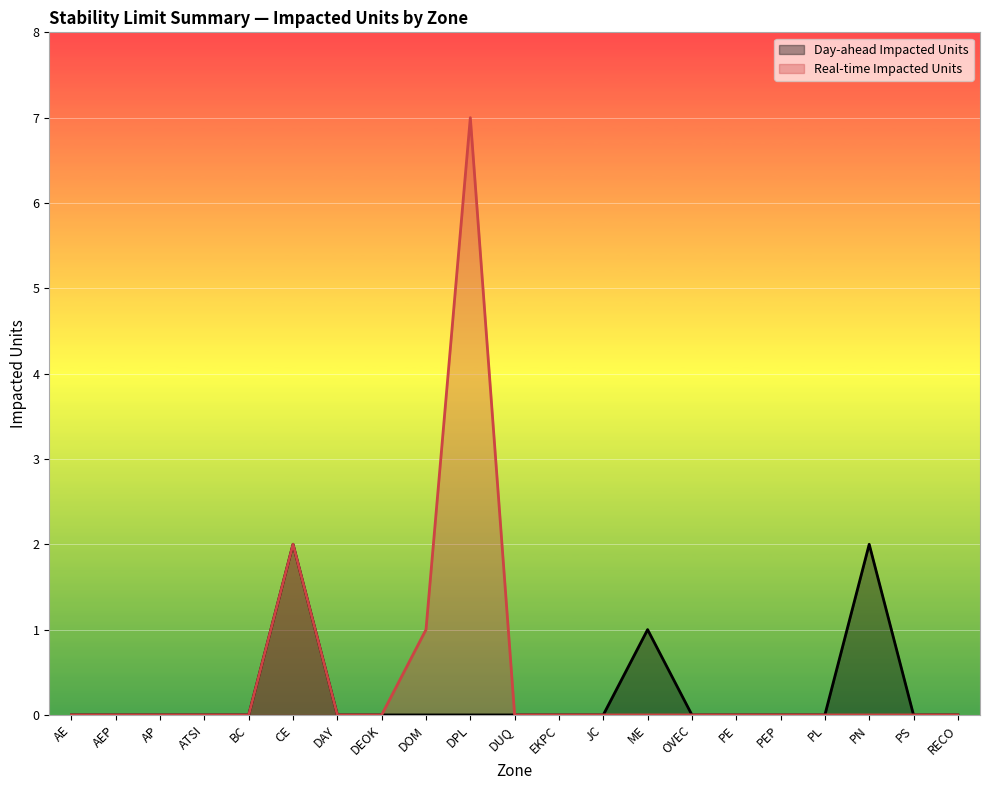

The value of Day-ahead Impacted Units at CE is 1. True or false?

False